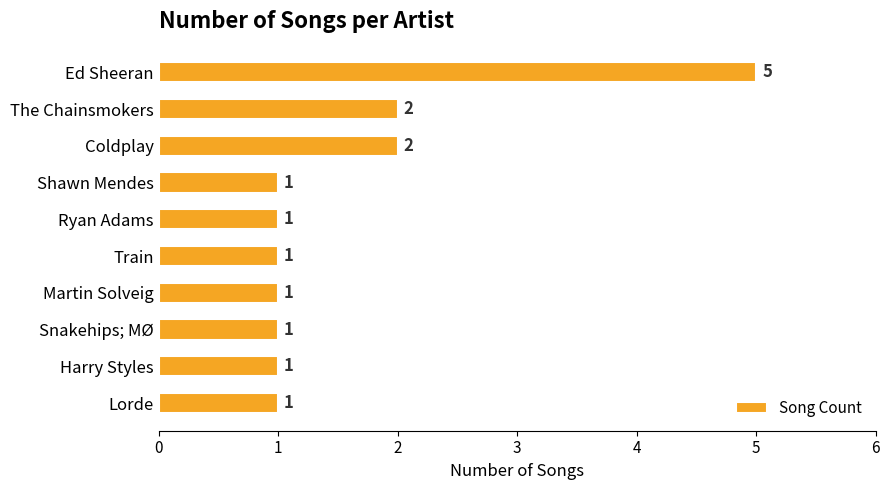

Which has a higher value, The Chainsmokers or Harry Styles?

The Chainsmokers